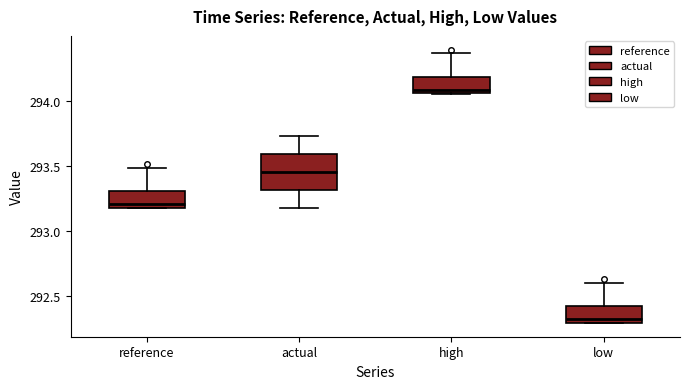

Reading left to right, transcribe this box plot: for each box, give where its median line is, the range the box spans, and where its two whiskers end, as read against the y-axis. The values are not printed on the chart, so give them approximately, as read against the axis.

reference: median 293.20 (just above the box's lower edge), box 293.20 to 293.30, whiskers 293.15 to 293.50
actual: median 293.45, box 293.30 to 293.60, whiskers 293.15 to 293.75
high: median 294.10, box 294.05 to 294.20, whiskers 294.05 to 294.35
low: median 292.30 (just above the box's lower edge), box 292.30 to 292.40, whiskers 292.30 to 292.60